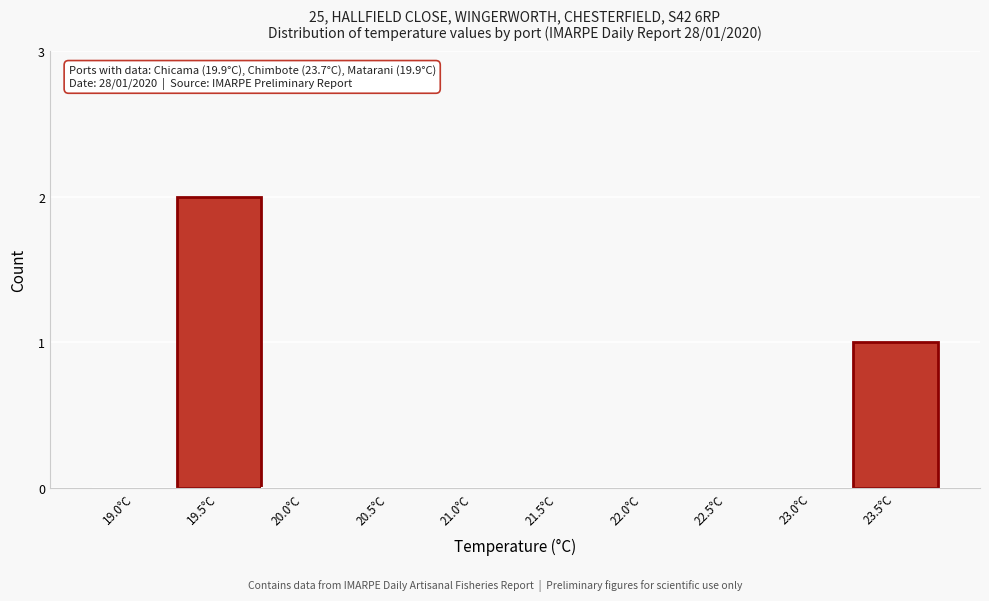

Reading left to right, extract all data points from this chart.

19.0°C=0	19.5°C=2	20.0°C=0	20.5°C=0	21.0°C=0	21.5°C=0	22.0°C=0	22.5°C=0	23.0°C=0	23.5°C=1